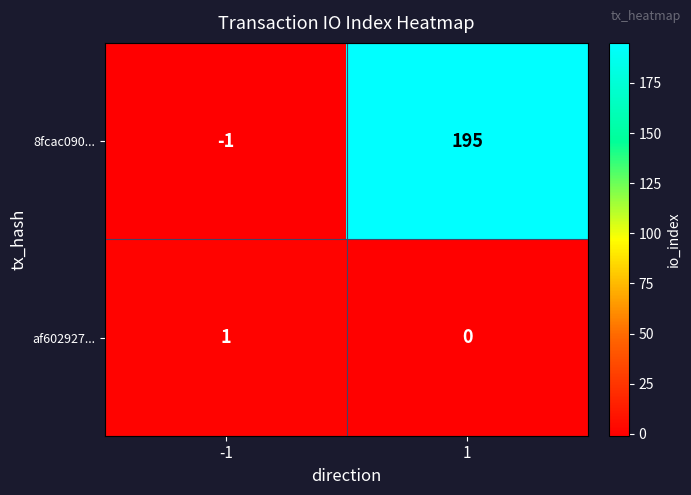

What is the total value across all series at 1?

195